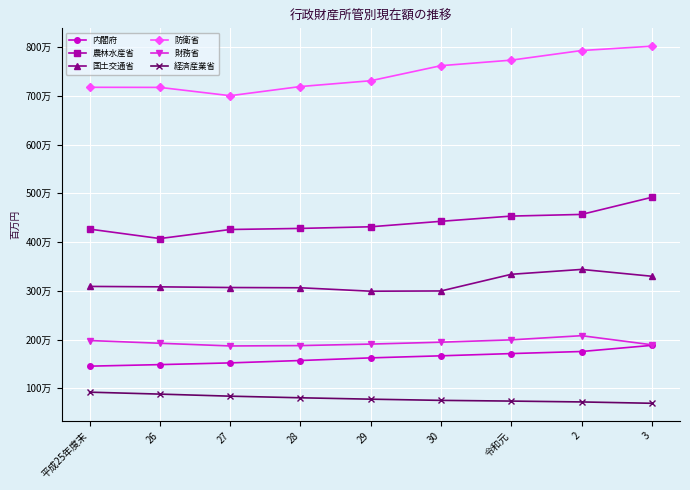

True or false: 農林水産省 and 防衛省 cross at least once.

False